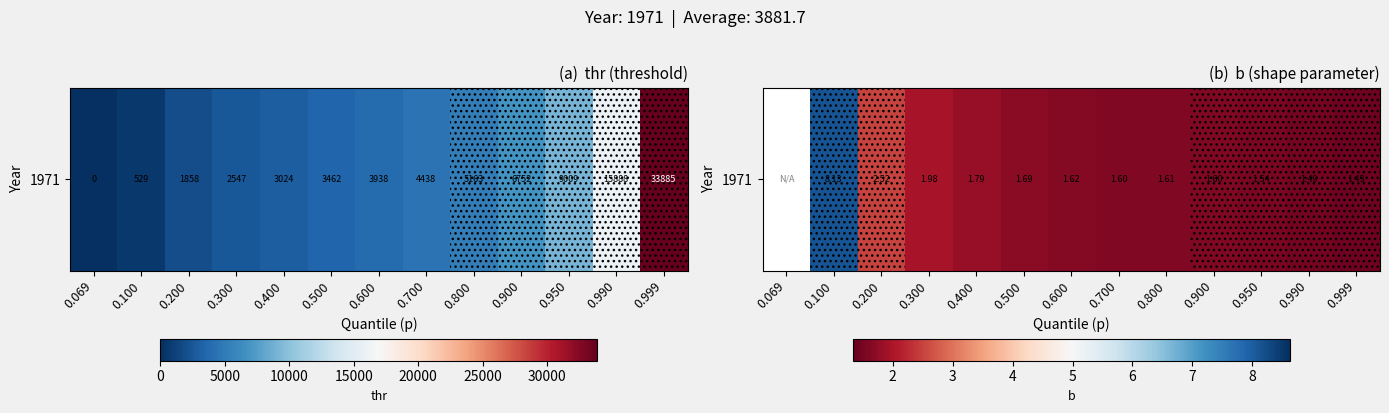

What value does the data have at 0.400?

1.8